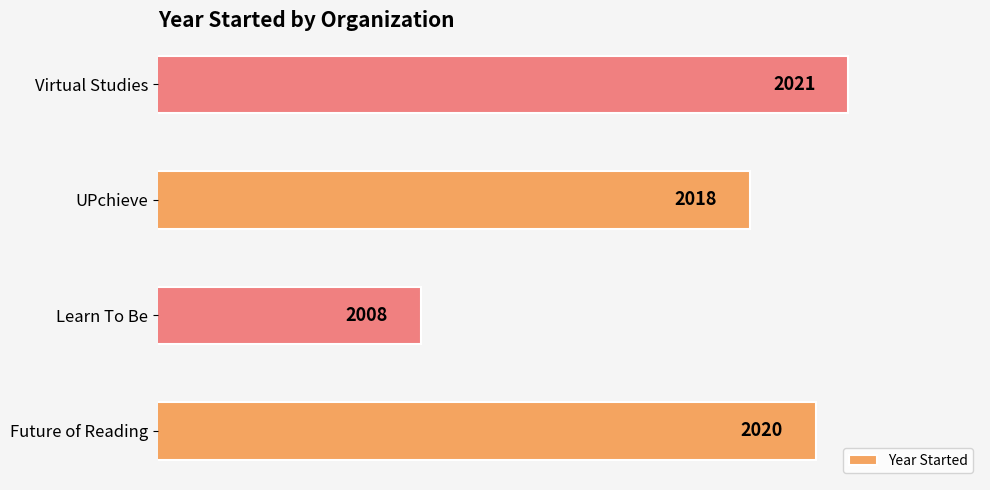

Rank the categories by value from lowest to highest.

Learn To Be, UPchieve, Future of Reading, Virtual Studies